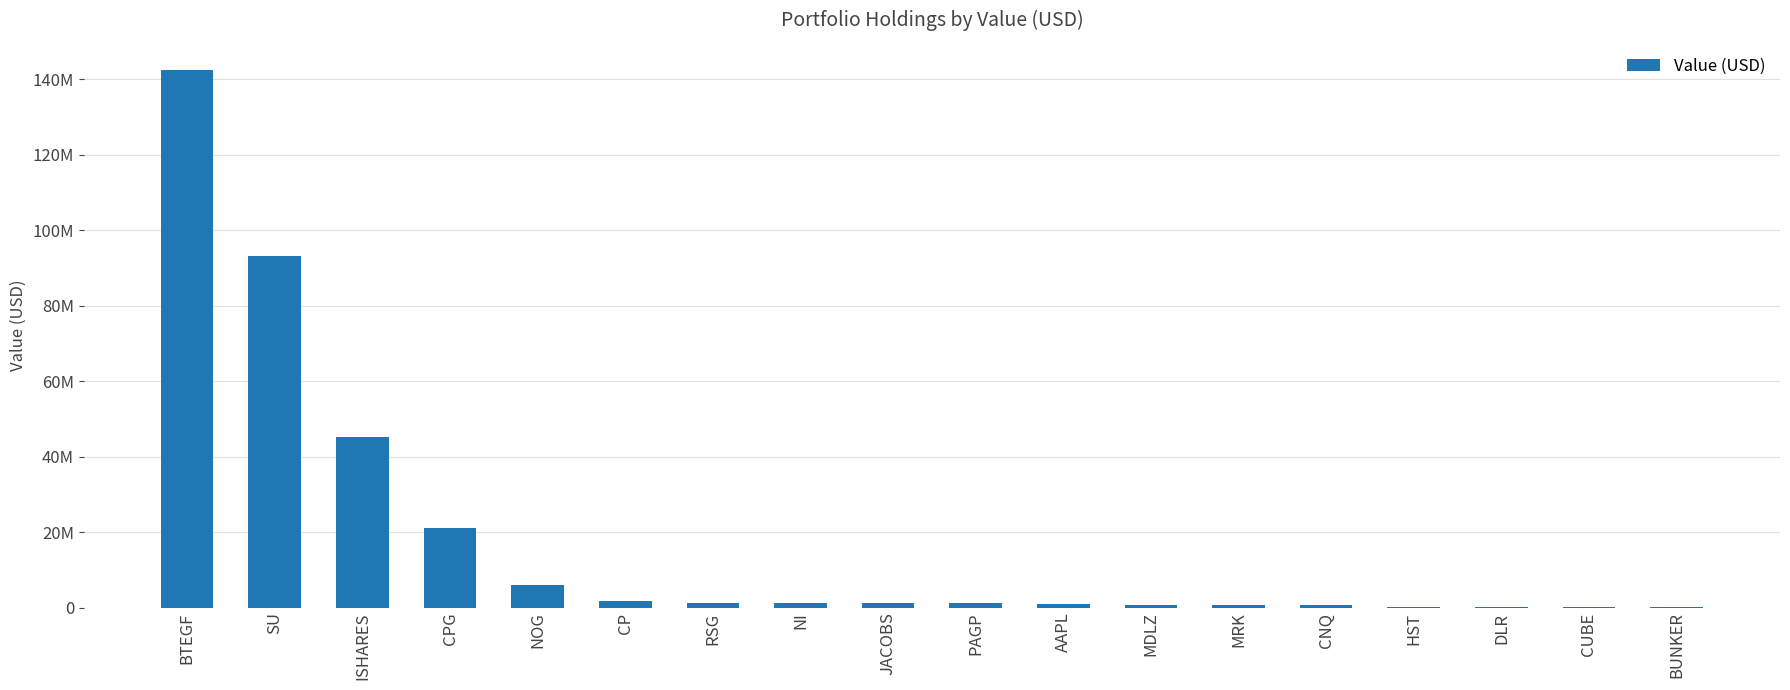

Reading right to left, what are all the values shown in this chart?

46860	161770	161523	167967	606249	611530	662479	916184	1118428	1125276	1139146	1182364	1734843	6070000	21180000	45330000	93150000	142500000